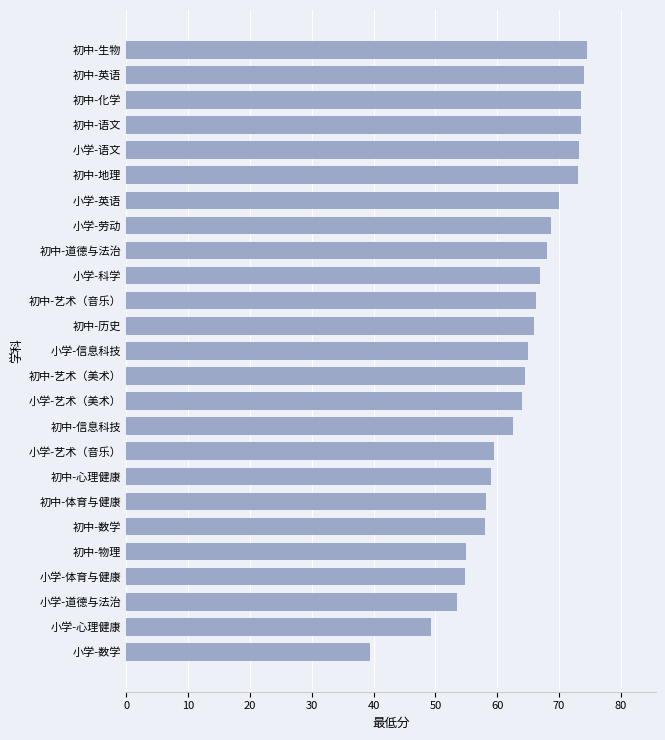

The value at 初中-道德与法治 is 94.6. True or false?

False